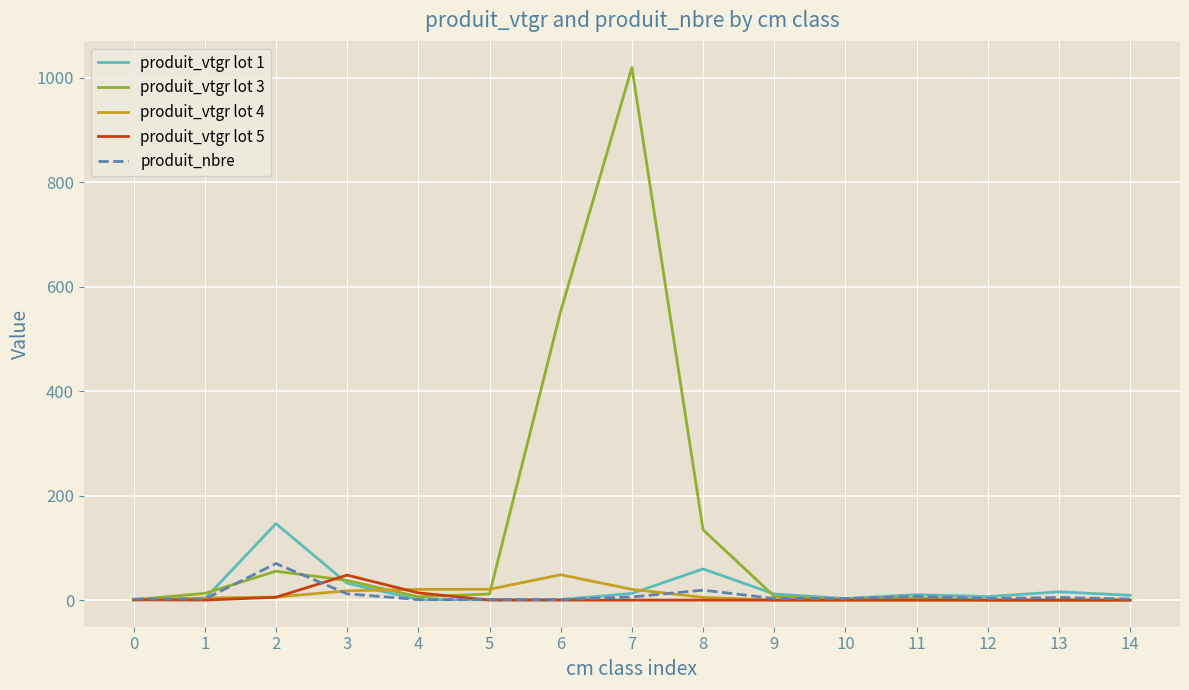

Which series has the largest total across all categories?

produit_vtgr lot 3